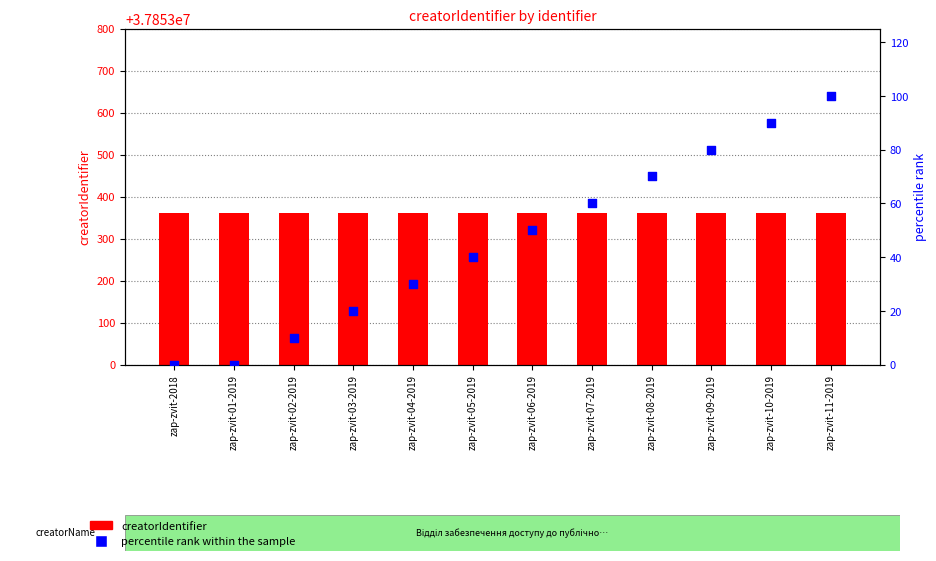

At how many categories does at least one series exceed 686473?

12